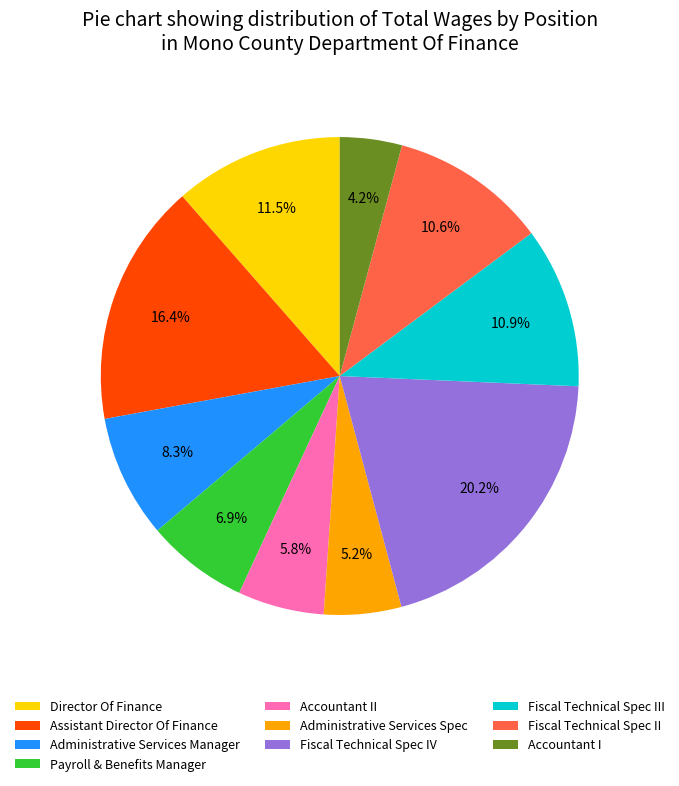

Is Accountant II the majority of the pie?

No